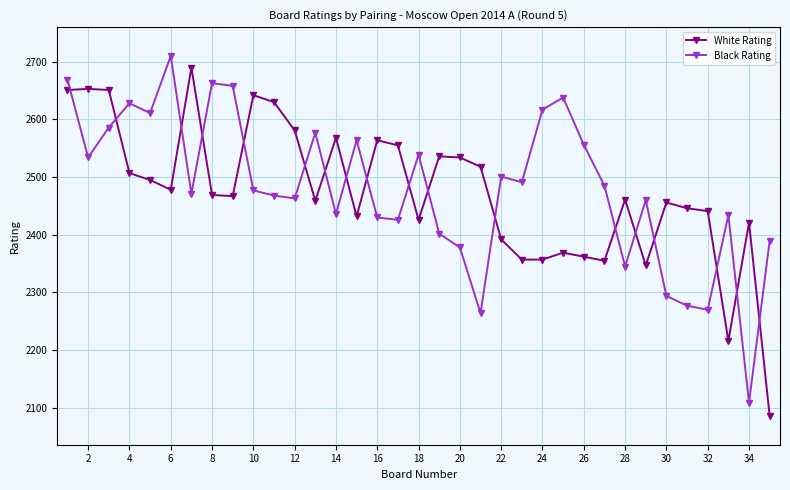

What is the difference between the second highest and second lowest values in the Black Rating series?

405